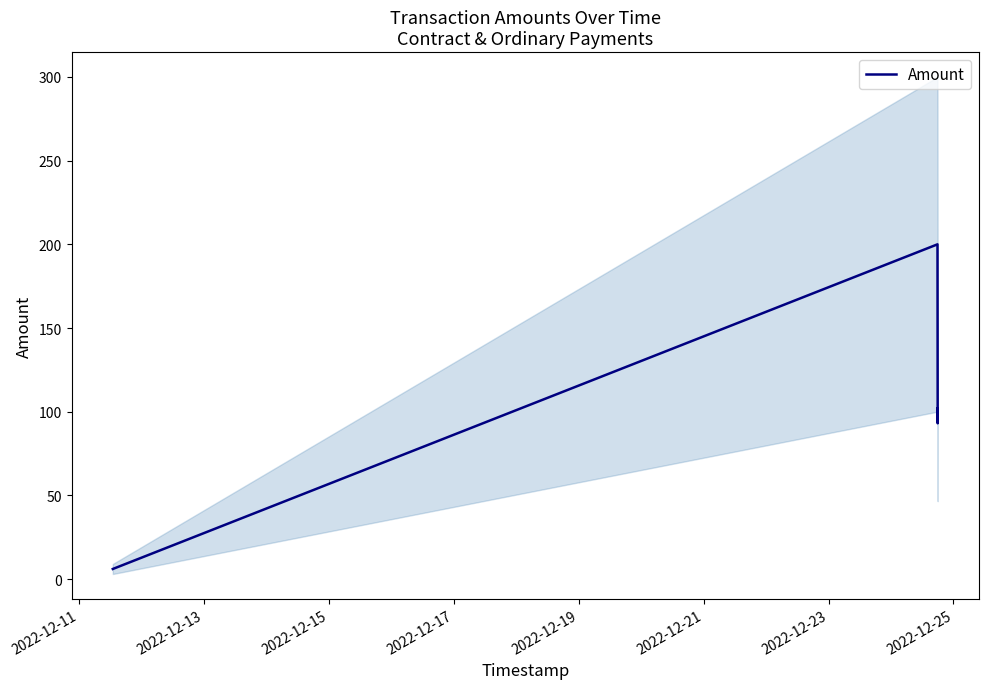

What is the maximum value shown in the chart?

200.0